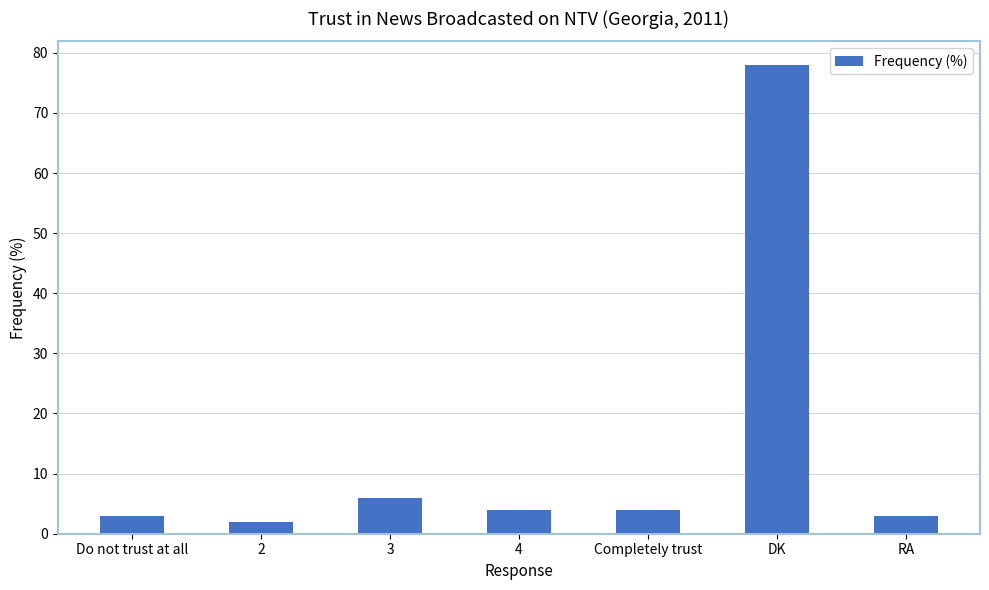

What is the difference between the maximum and minimum values?

76